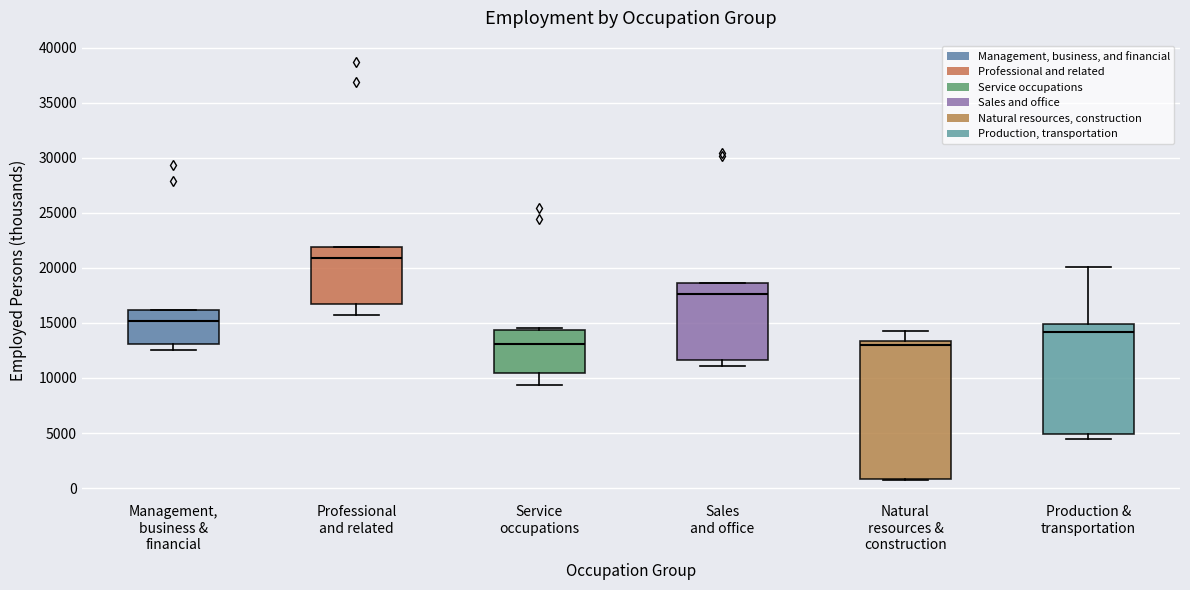

Reading left to right, read every box against the y-axis: the position of its median line, the range the box covers, and the ends of its whiskers. The values are not printed on the chart, so give them approximately, as read against the axis.

Management, business & financial: median 15000, box 13000 to 16000, whiskers 12500 to 16000
Professional and related: median 21000, box 16500 to 22000, whiskers 16000 to 22000
Service occupations: median 13000, box 10500 to 14500, whiskers 9500 to 14500
Sales and office: median 17500, box 11500 to 18500, whiskers 11000 to 18500
Natural resources & construction: median 13000, box 1000 to 13500, whiskers 1000 to 14500
Production & transportation: median 14000, box 5000 to 15000, whiskers 4500 to 20000